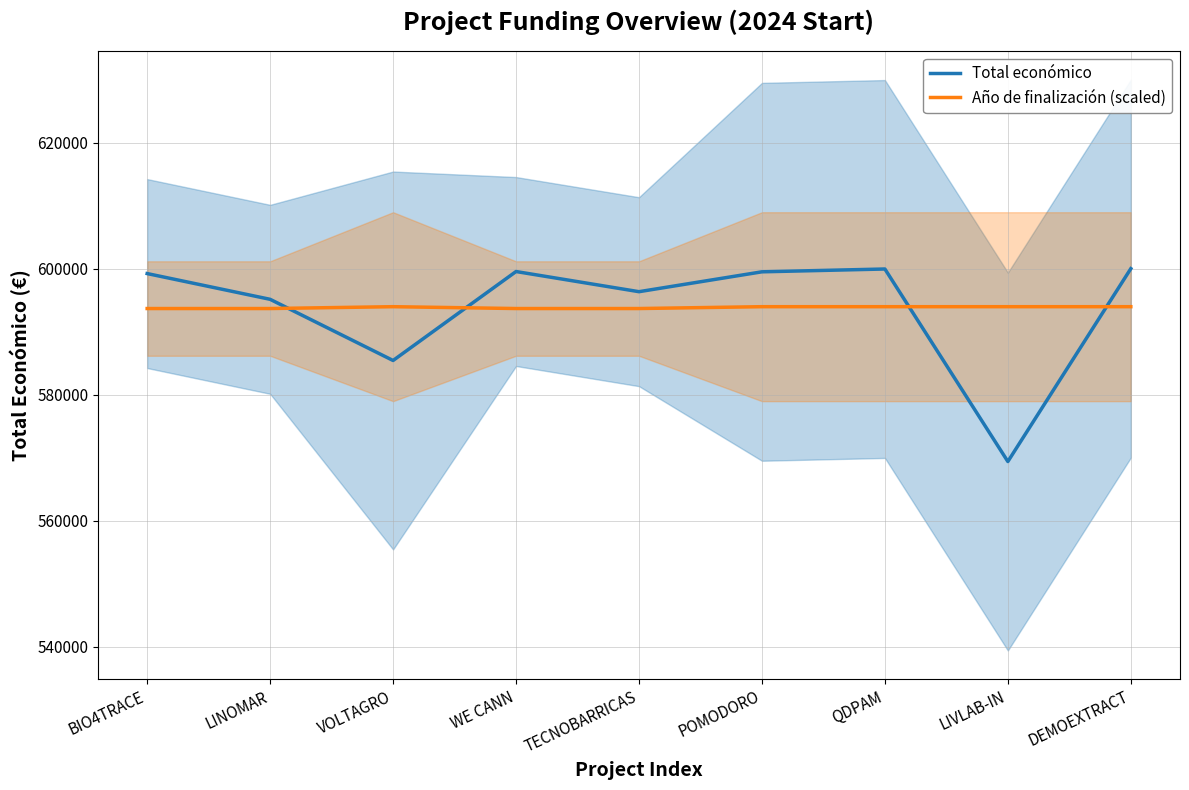

What is the sum of the Año de finalización (scaled) values at LINOMAR and POMODORO?

1187711.4